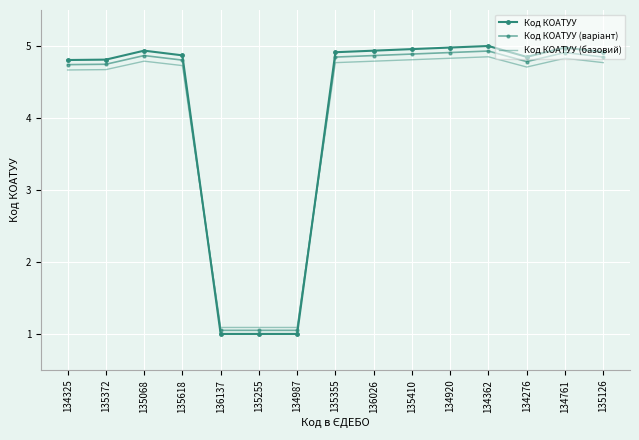

List the series in order of their overall mean, lowest first.

Код КОАТУУ (базовий), Код КОАТУУ (варіант), Код КОАТУУ